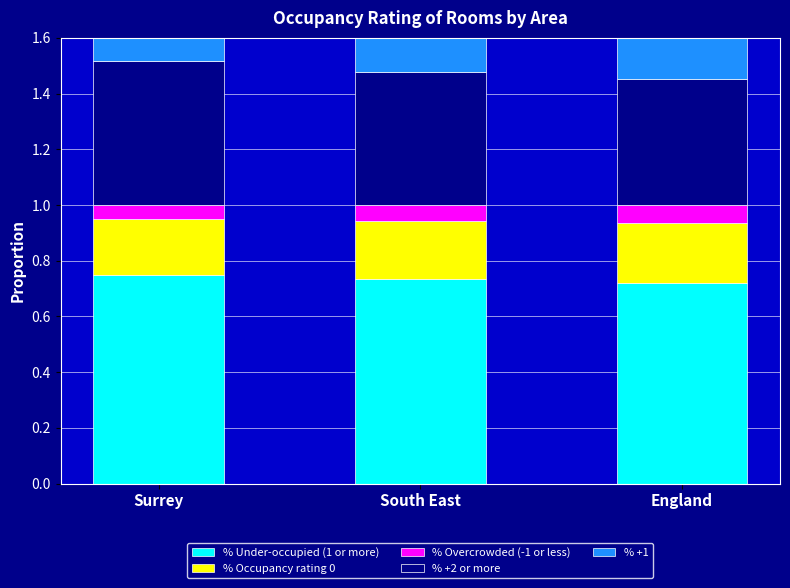

How many bars are there in each group?

5